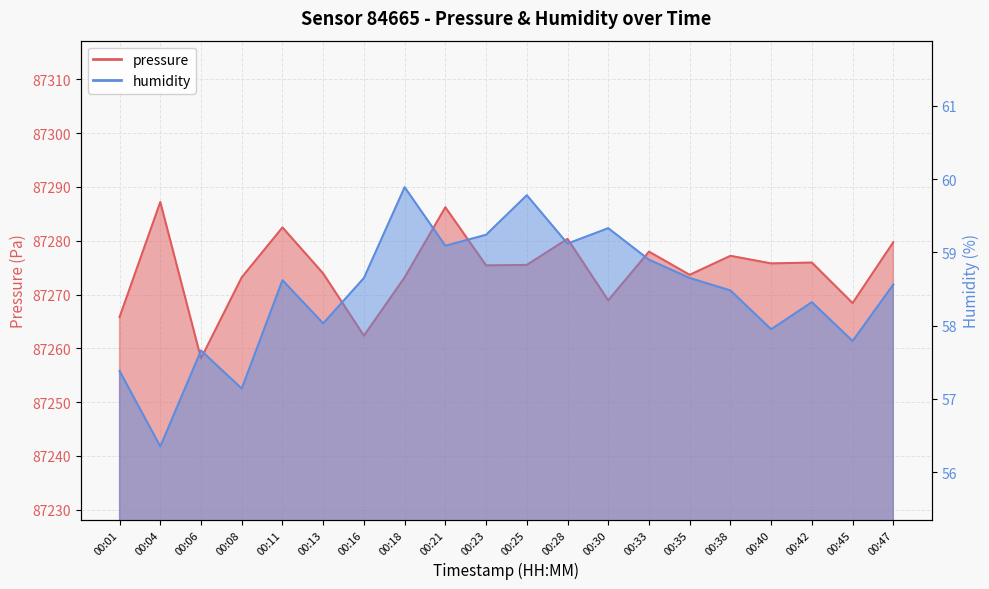

What are all the series names shown in the legend?

pressure, humidity